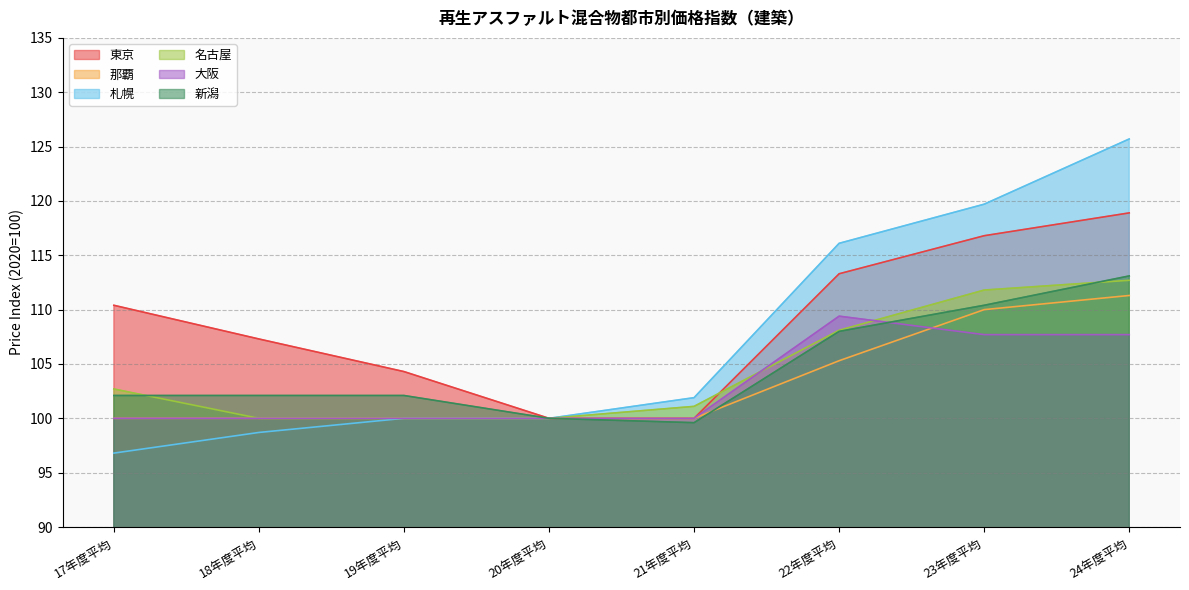

How many distinct data groups are displayed?

6